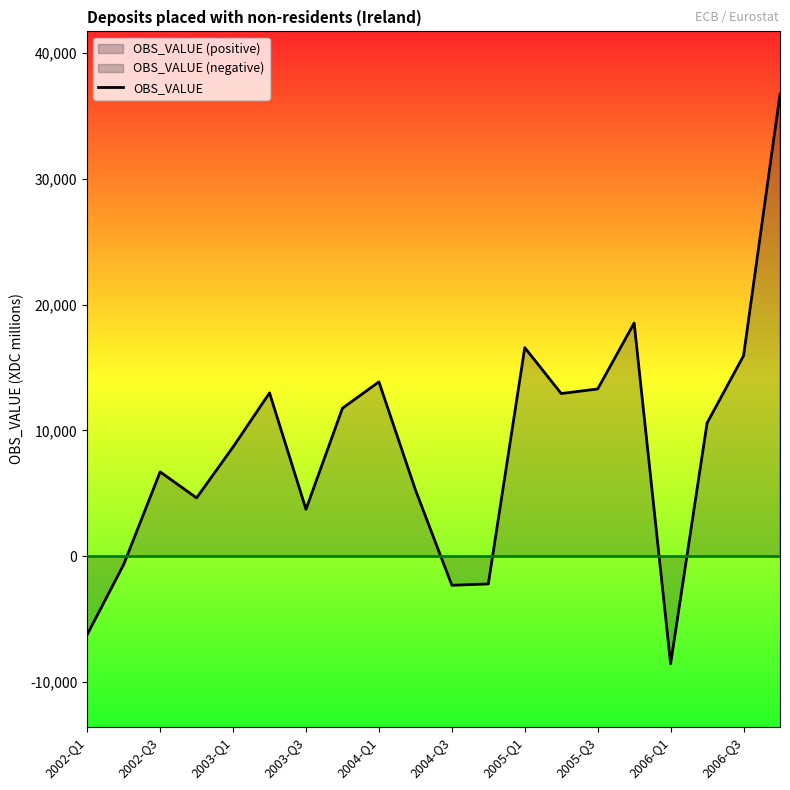

The value of OBS_VALUE at 2004-Q1 is 13853. True or false?

True